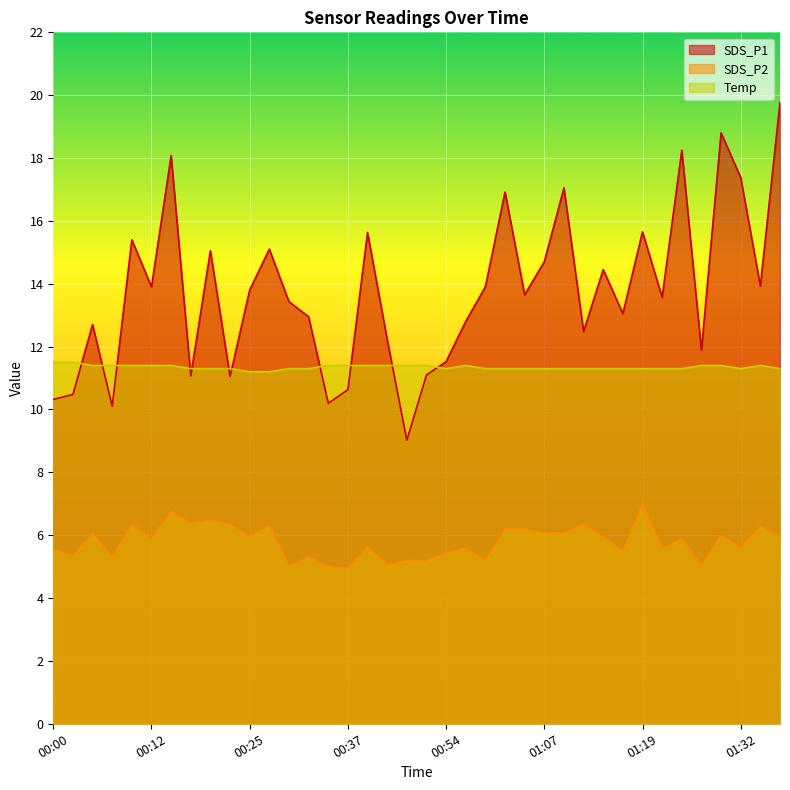

At how many categories does at least one series exceed 19?

1